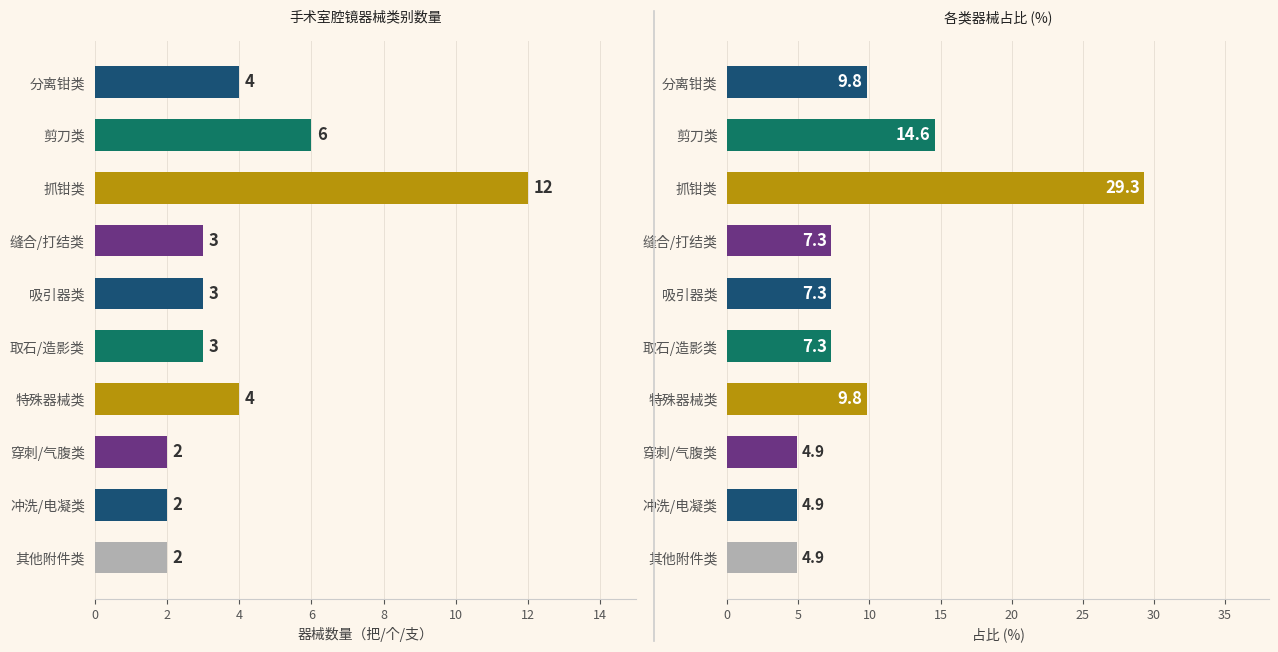

How many values are below 3?

3